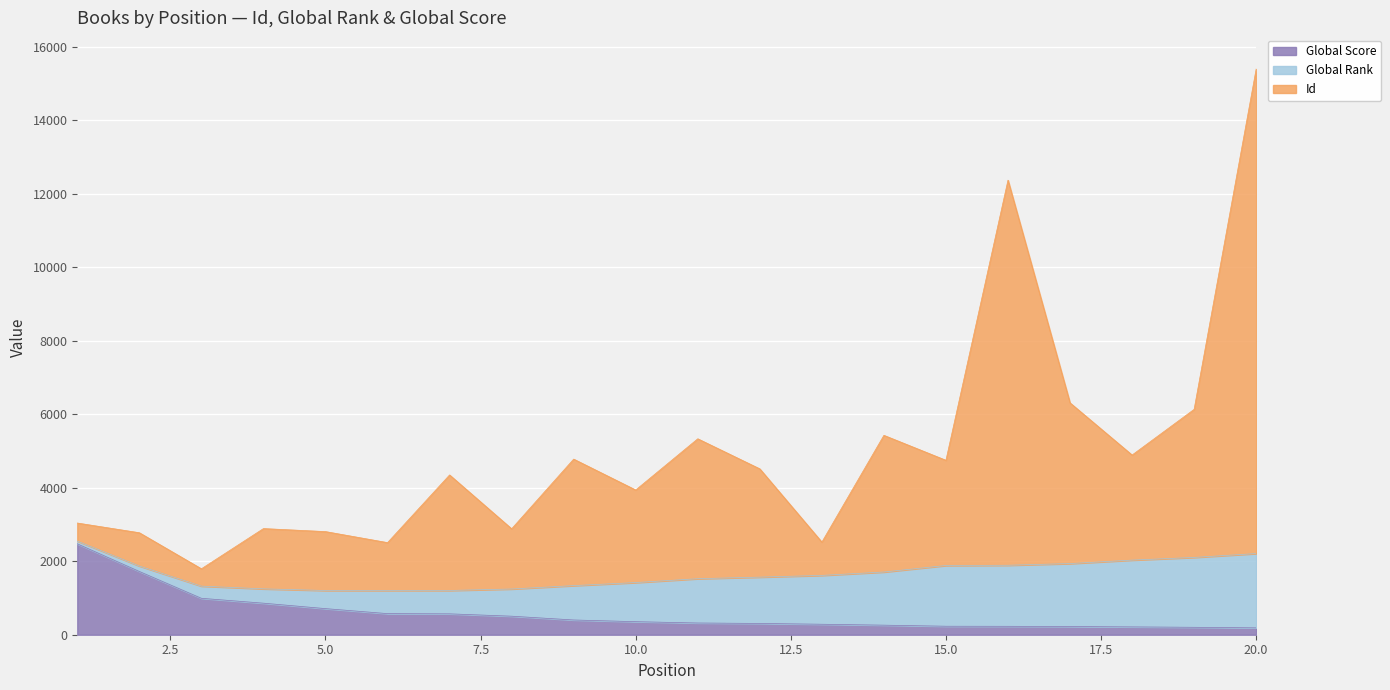

What is the value of the Global Score point at the 13th from the left?

285